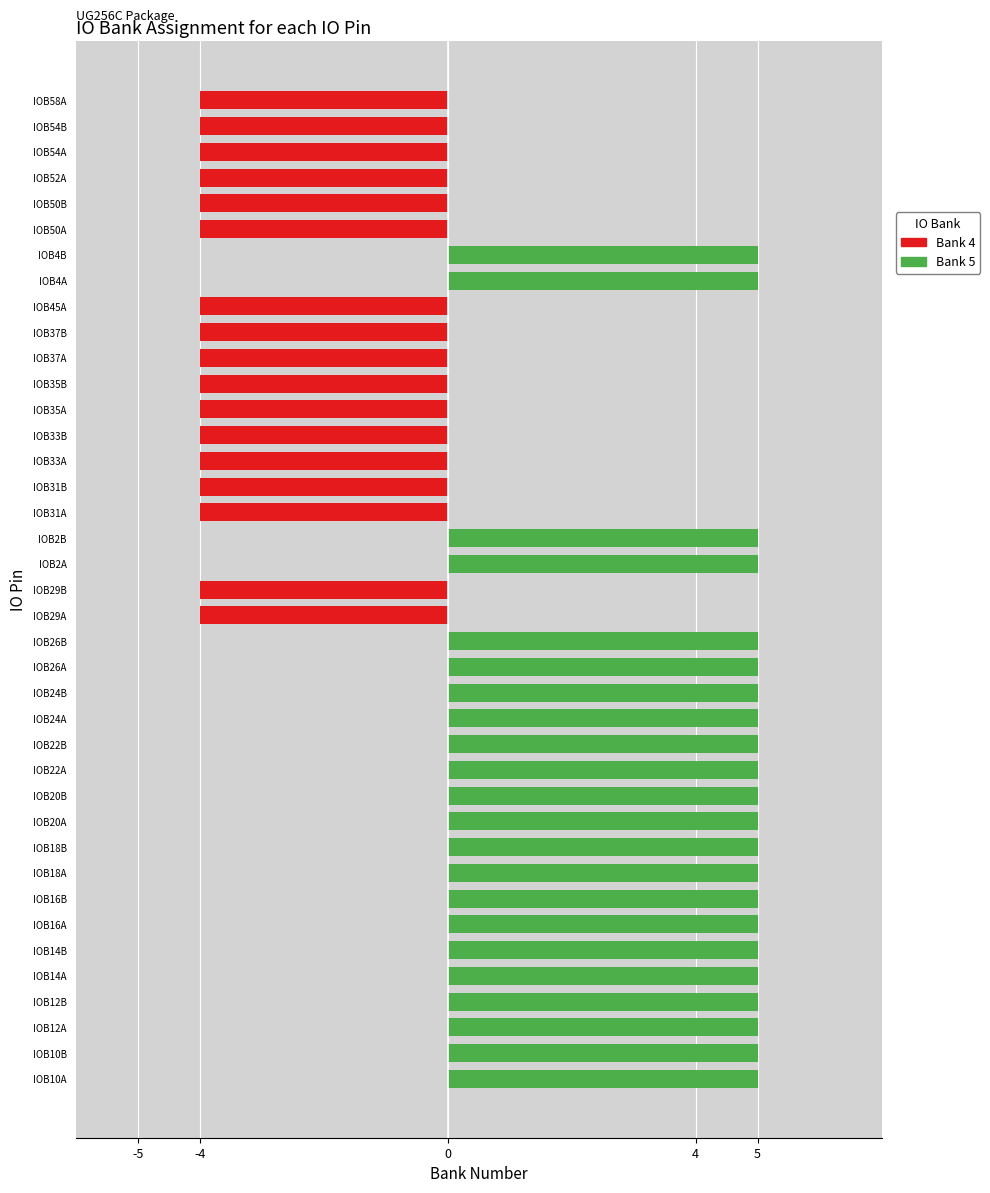

What is the change in value from IOB14B to IOB31B?

-9